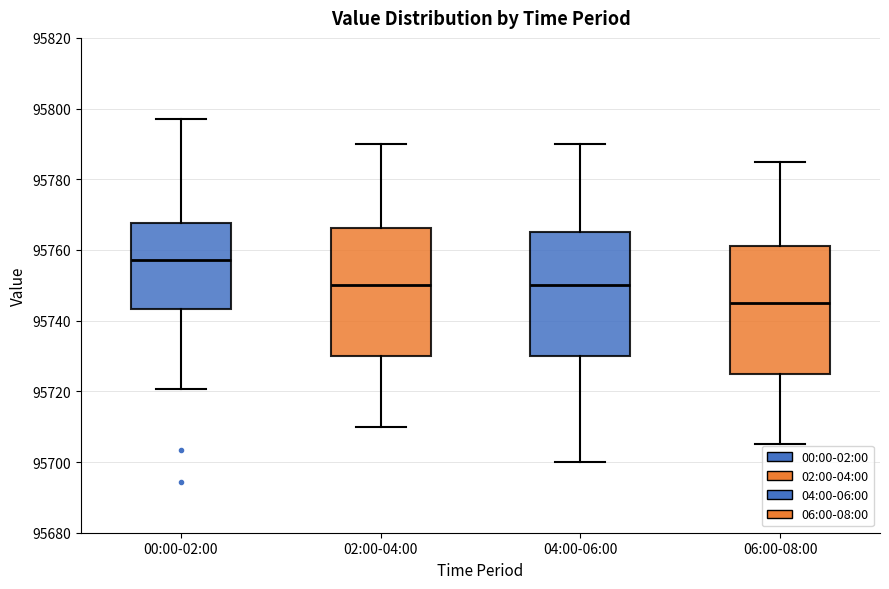

Where does the lower whisker of the box for 02:00-04:00 end on the y-axis? The values are not printed on the chart, so give them approximately, as read against the axis.

95710